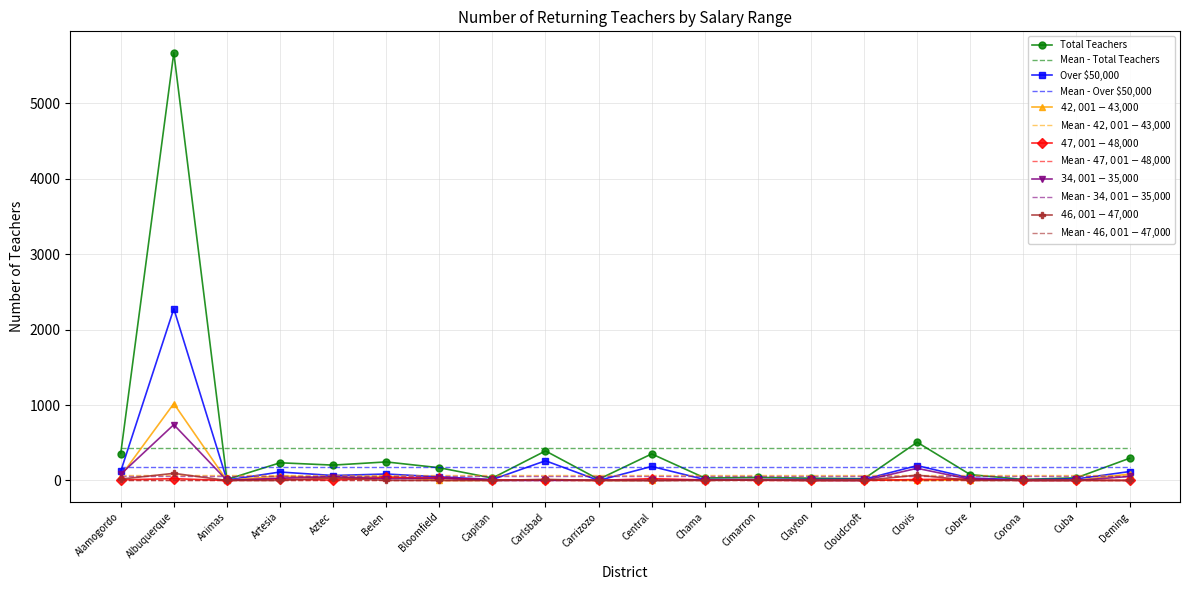

What is the maximum value shown in the chart?

5672.9